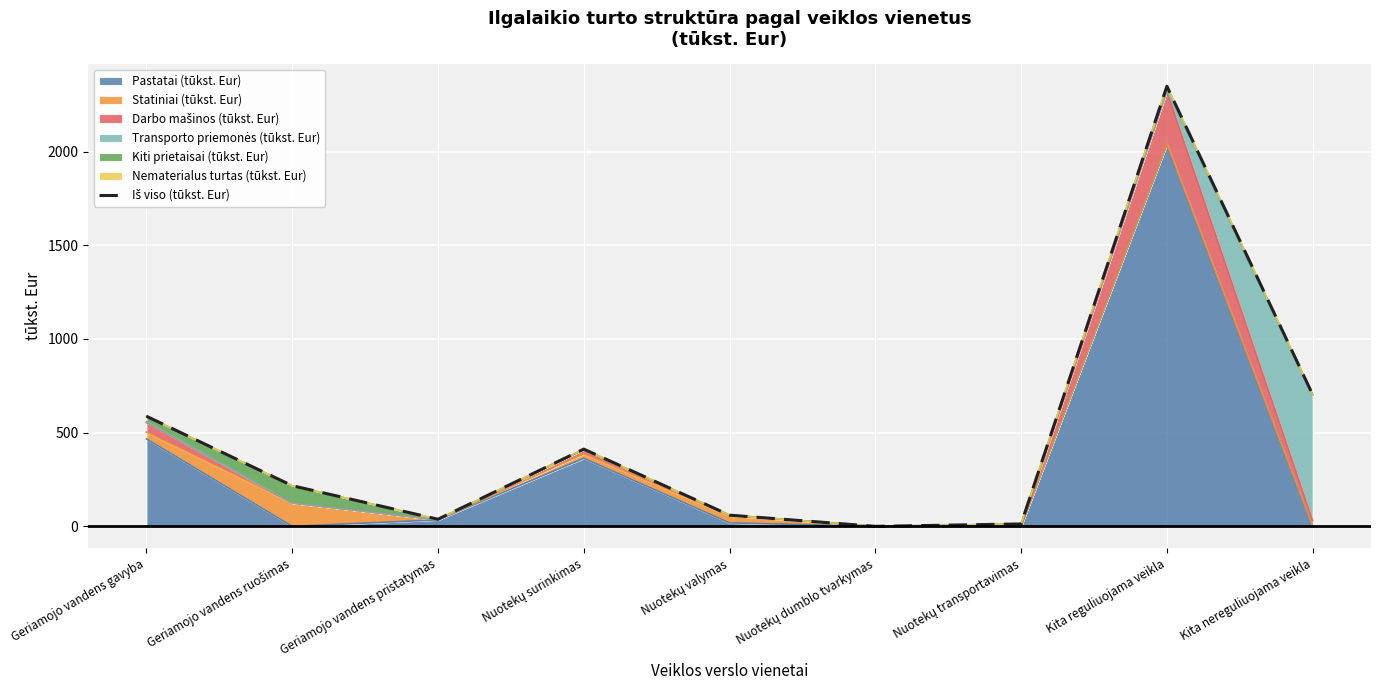

What is the difference between the maximum and second lowest values?

2336.2